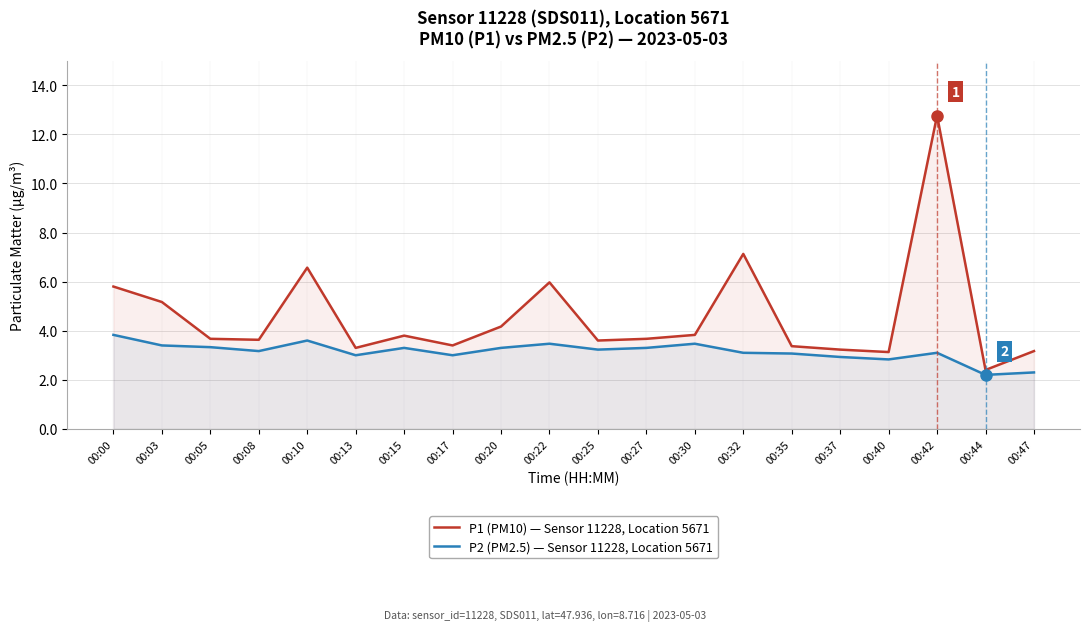

How many lines are shown in the chart?

2